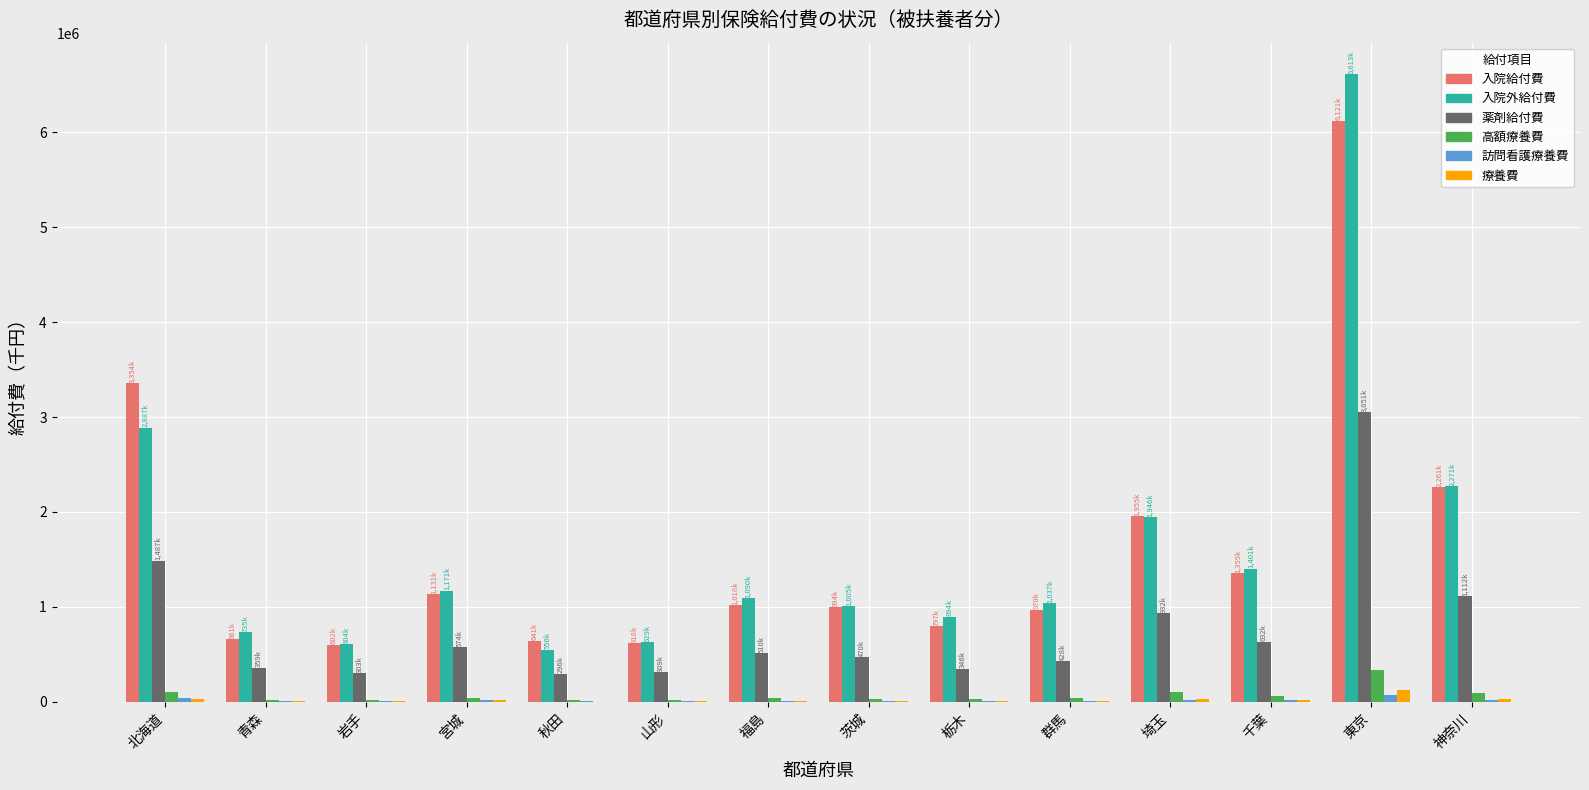

At which label is 入院外給付費 closest to 3581792?

北海道